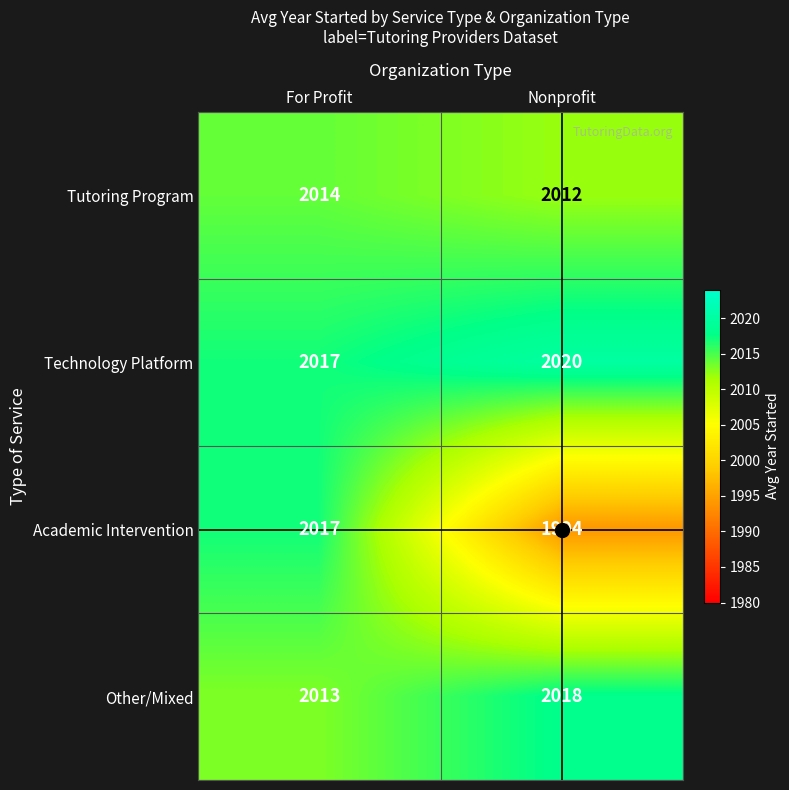

Is it true that Technology Platform equals 2017 at For Profit?

True